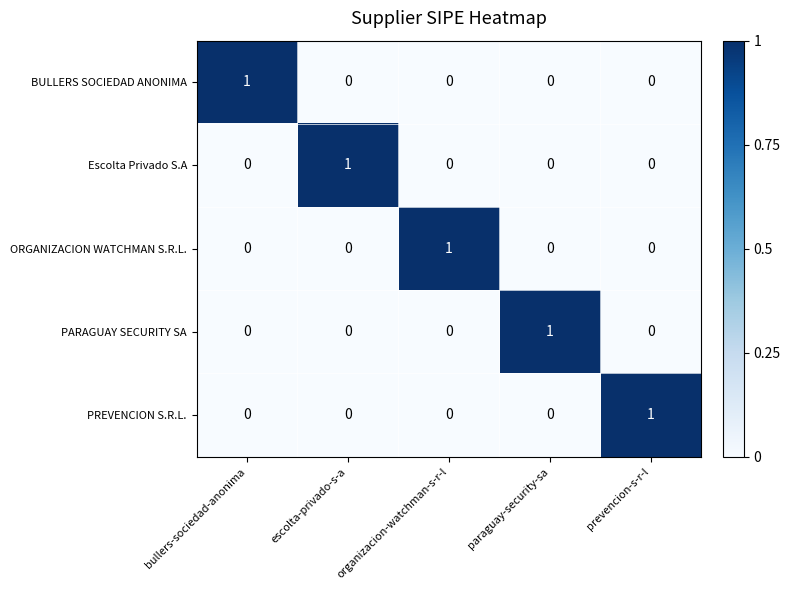

At which label does Escolta Privado S.A reach its peak?

escolta-privado-s-a